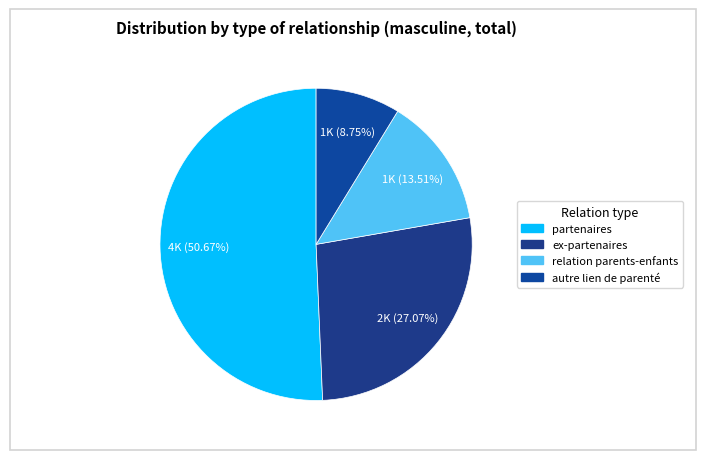

What is the change in value from ex-partenaires to relation parents-enfants?

-1035